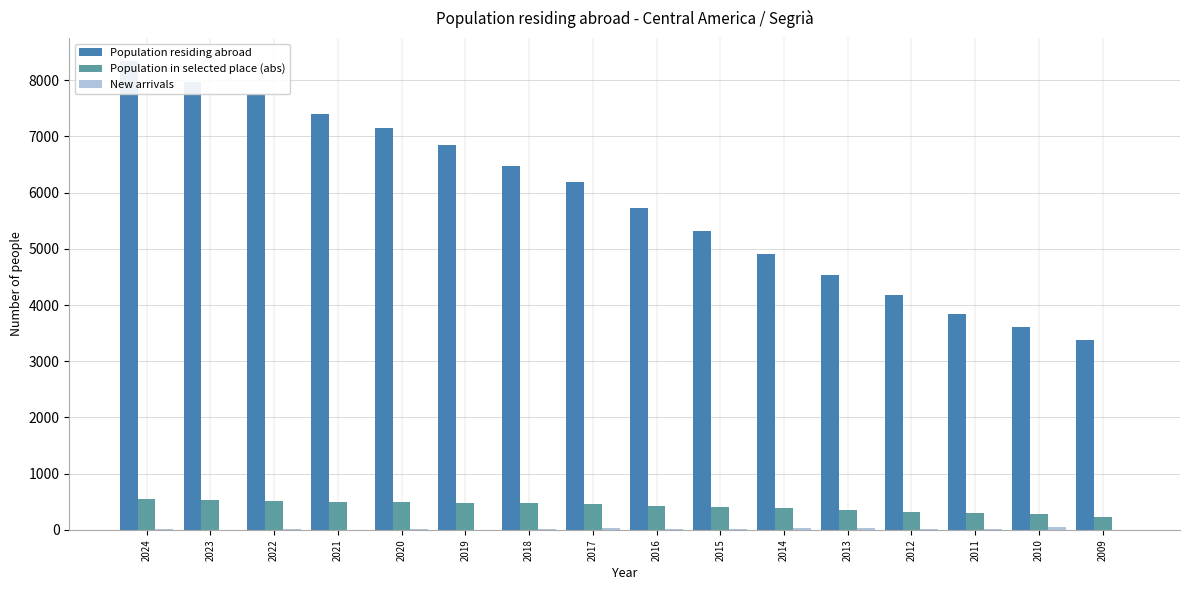

Is the value of Population residing abroad at 2024 greater than the value of Population in selected place (abs) at 2016?

Yes